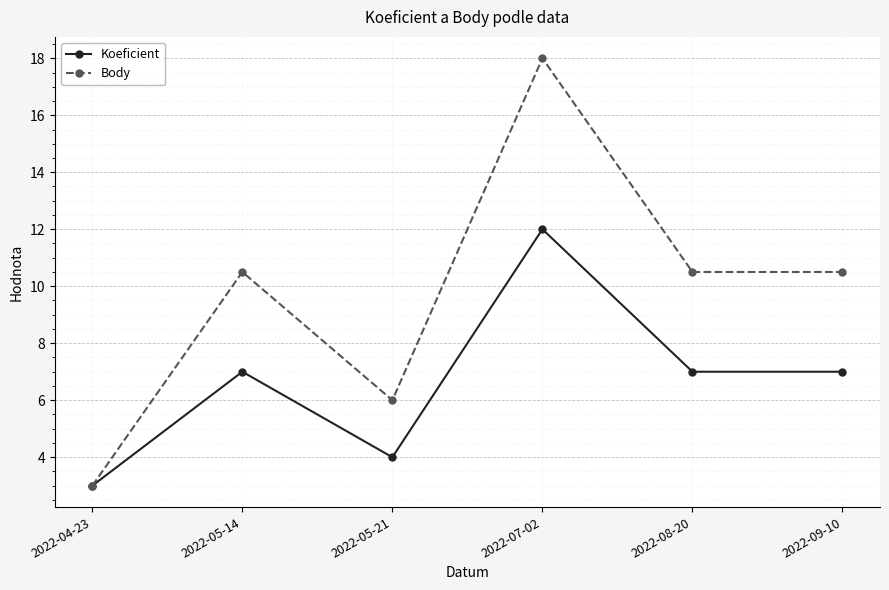

At how many categories does at least one series exceed 9?

4